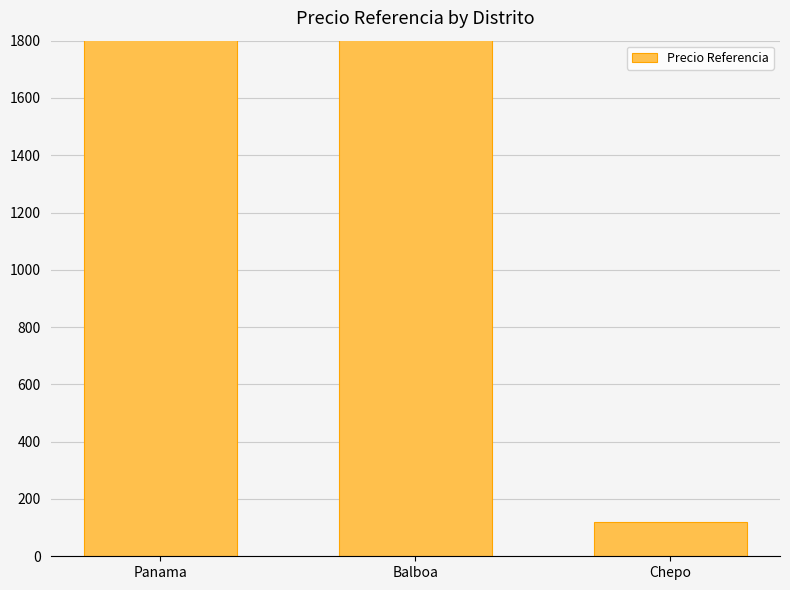

Approximately how many times larger is the value at Panama compared to Balboa?

0.9